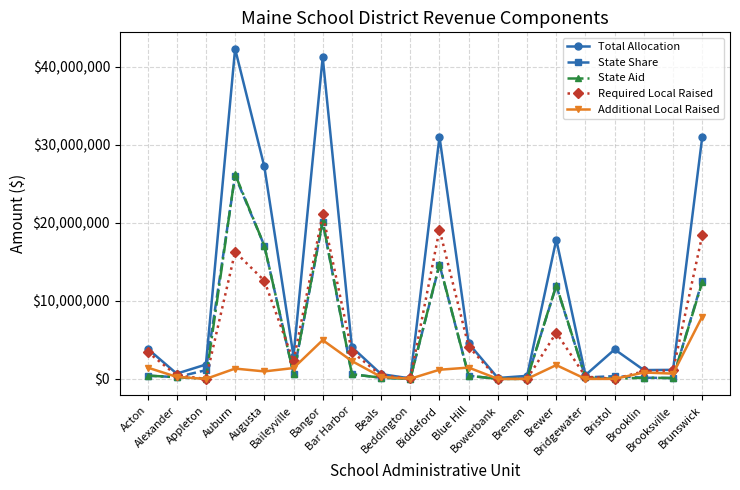

How many values in the State Share series exceed 413373?

10